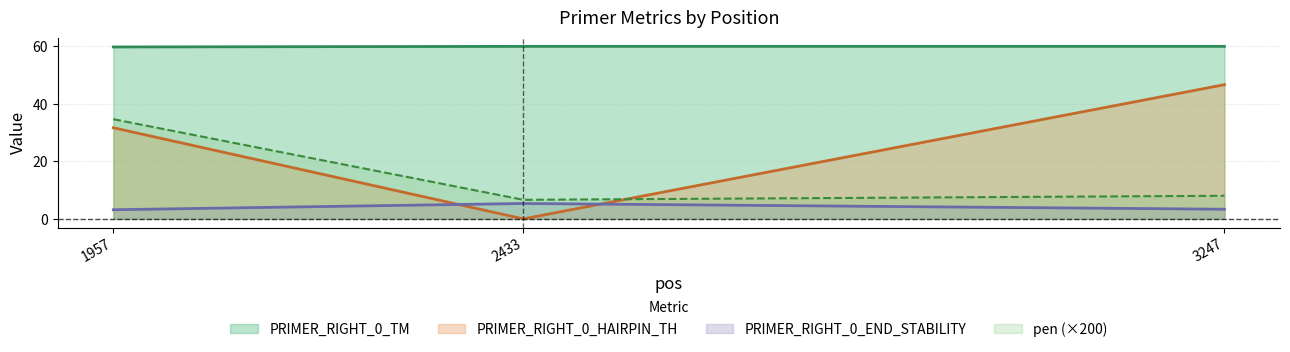

List the series in order of their peak value, lowest first.

PRIMER_RIGHT_0_END_STABILITY, pen (×200), PRIMER_RIGHT_0_HAIRPIN_TH, PRIMER_RIGHT_0_TM